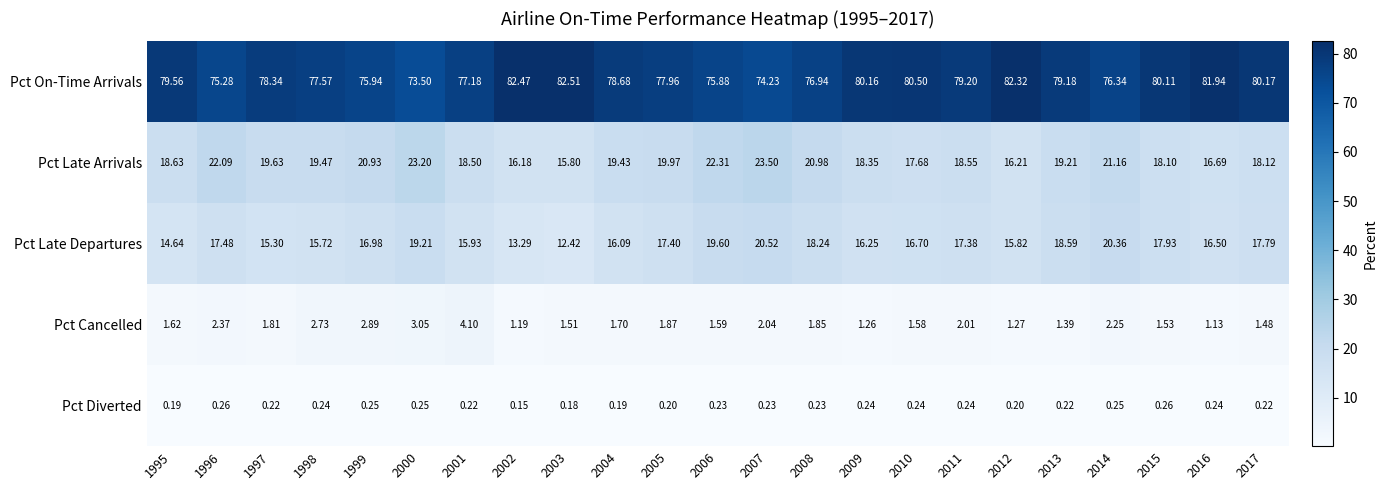

Is the value of Pct On-Time Arrivals at 2000 greater than the value of Pct Diverted at 1999?

Yes